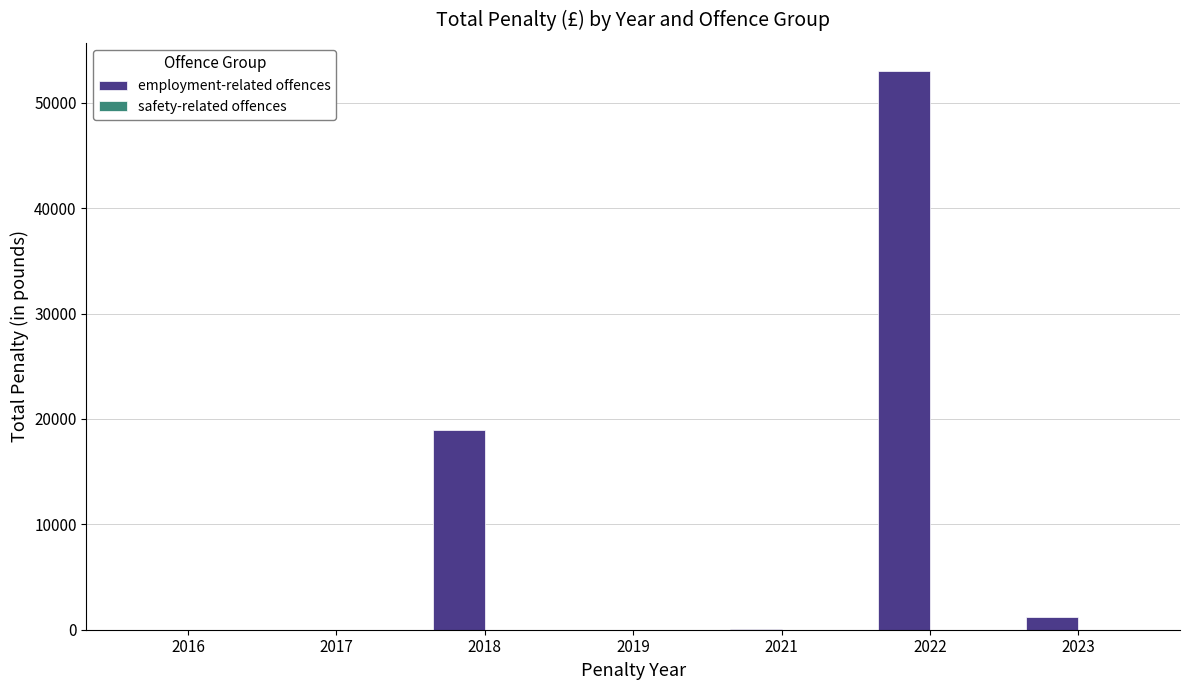

What is the sum of all employment-related offences values?

73238